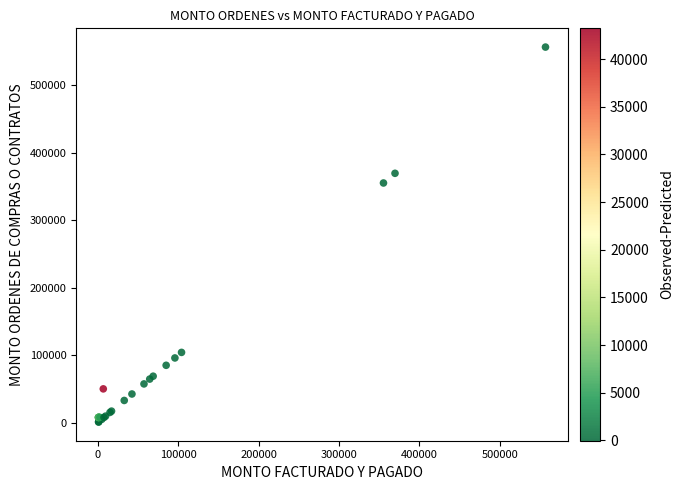

What Y value in the scatter plot is closest to 278908?

355351.9